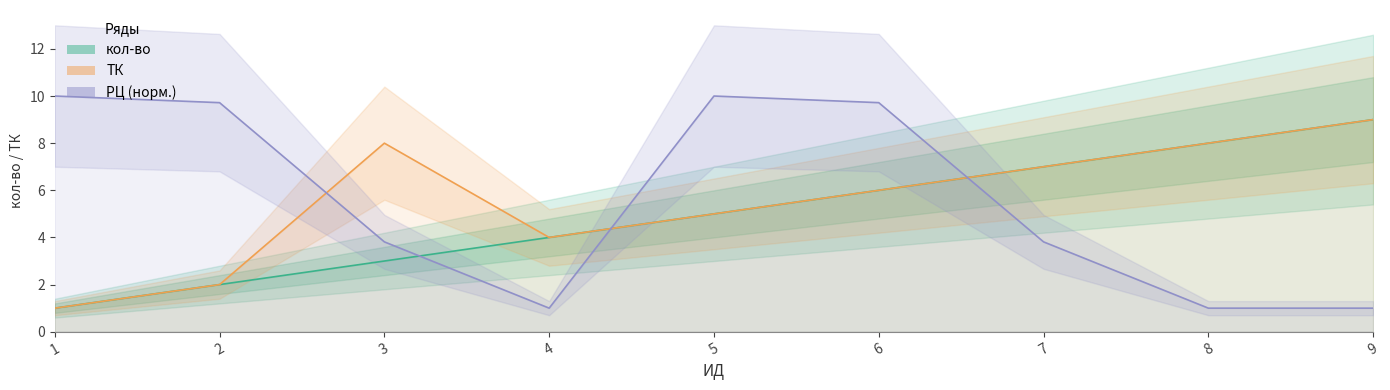

How many data points in ТК are less than 6?

4